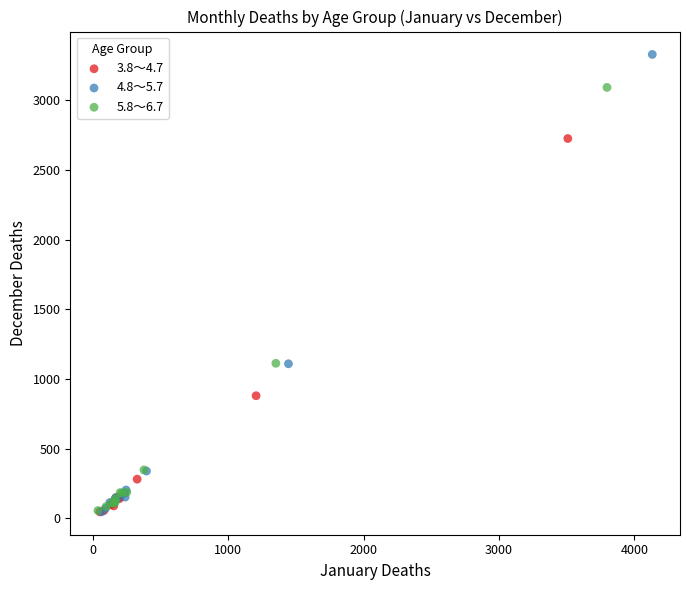

Which series reaches the maximum Y coordinate?

4.8～5.7